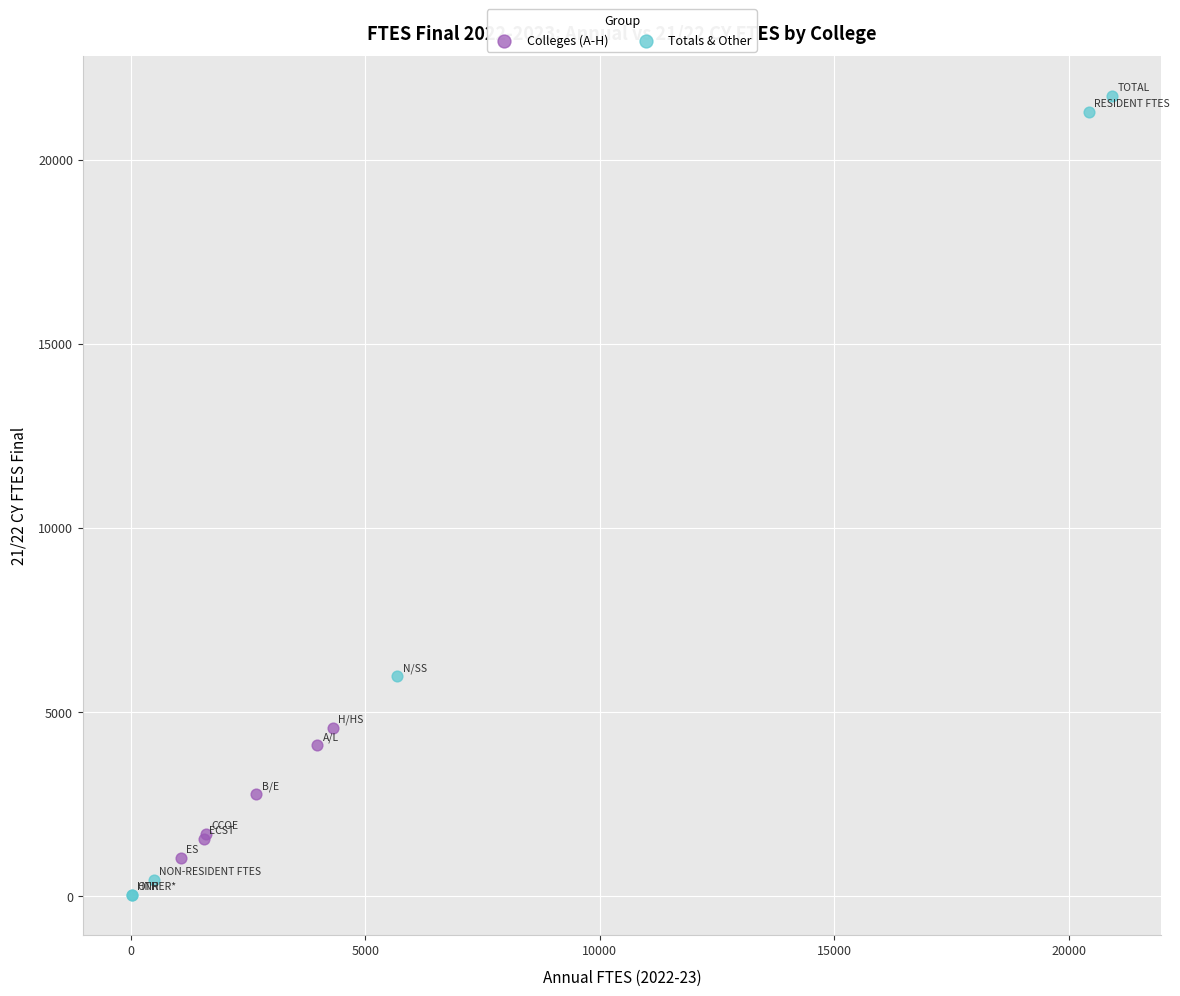

Which series contains the highest Y value?

Totals & Other